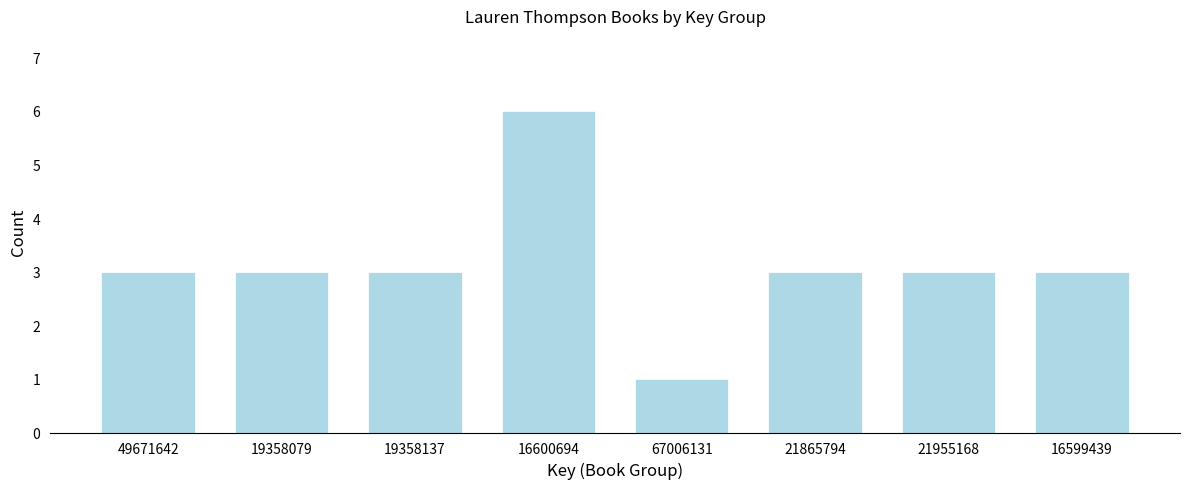

Reading right to left, list all the values displayed in this chart.

3	3	3	1	6	3	3	3